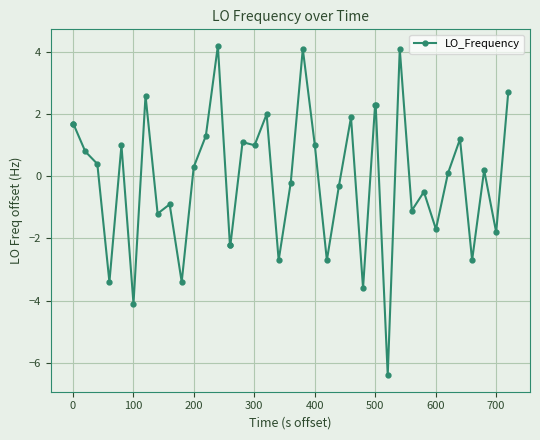

Does the chart display data point markers on the line(s)?

Yes